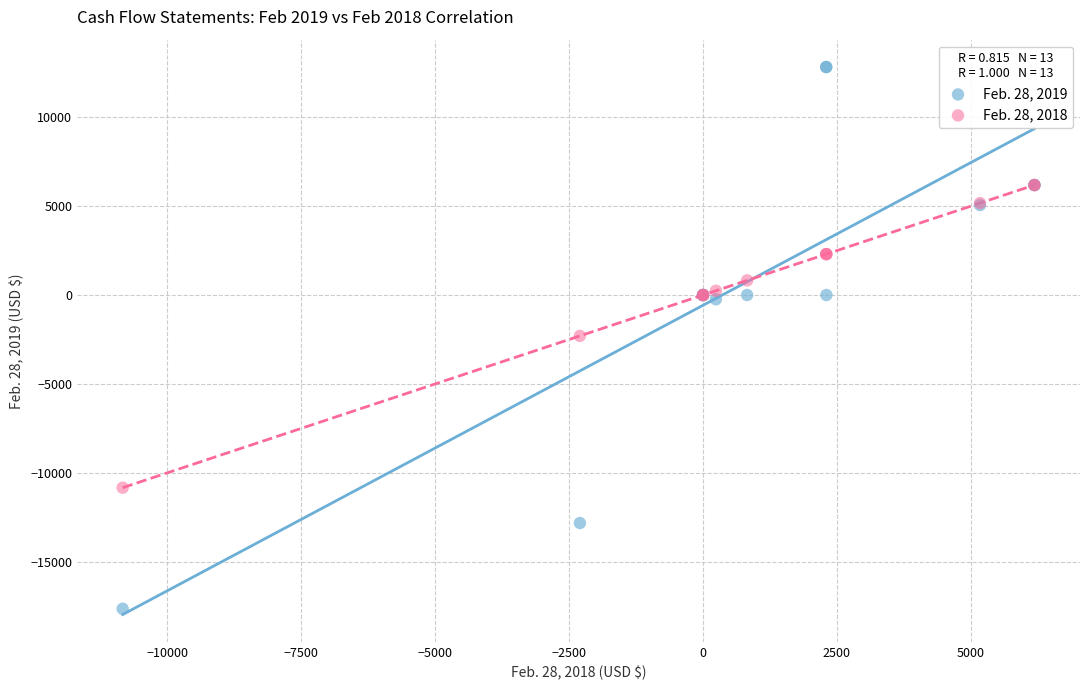

What are all the series names shown in the legend?

Feb. 28, 2019, Feb. 28, 2018